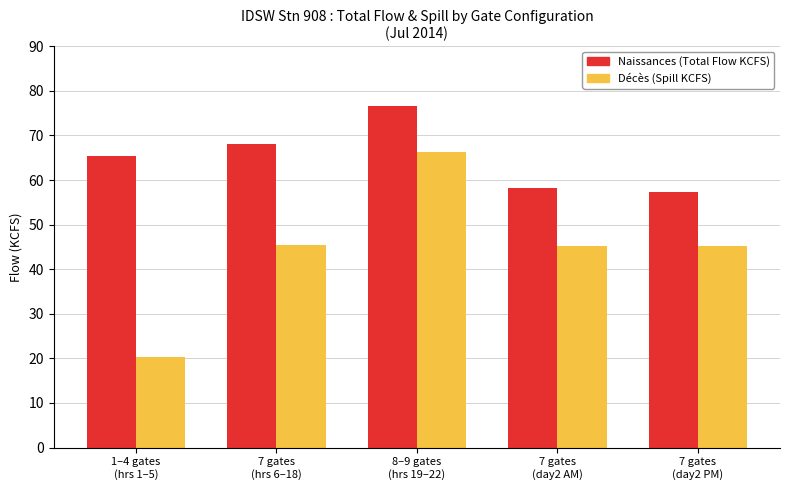

What is the minimum value shown in the chart?

20.3